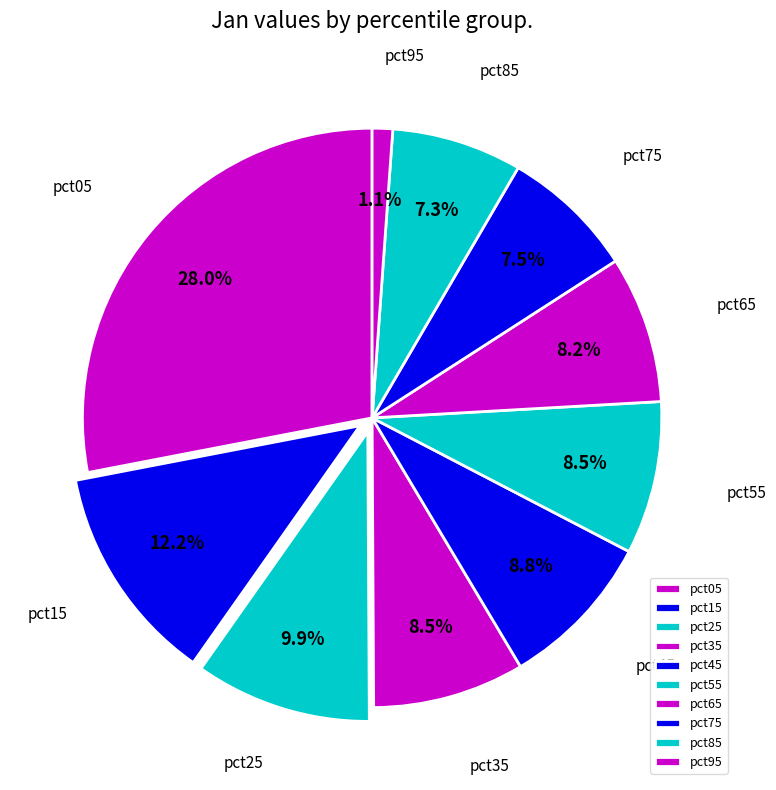

Is there a majority slice in this chart?

No